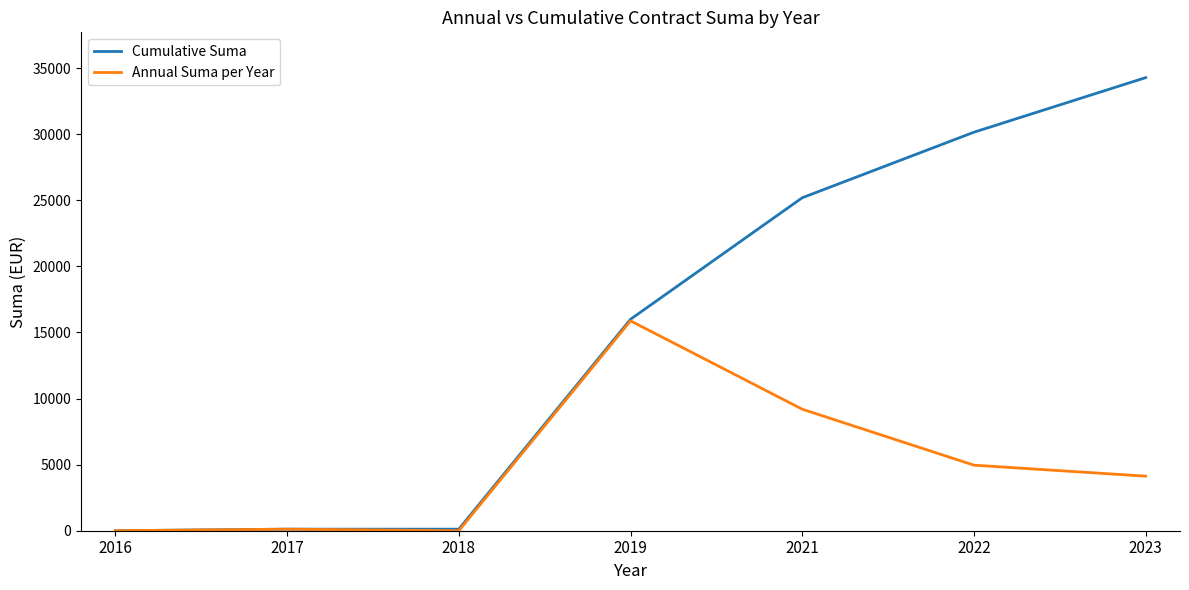

List the series in order of their overall mean, highest first.

Cumulative Suma, Annual Suma per Year